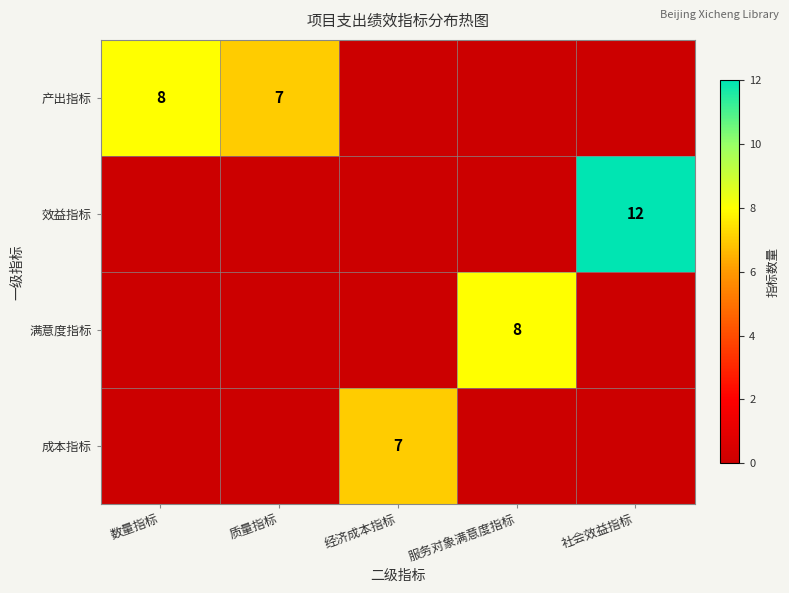

What is the sum of the 产出指标 values at 数量指标 and 质量指标?

15